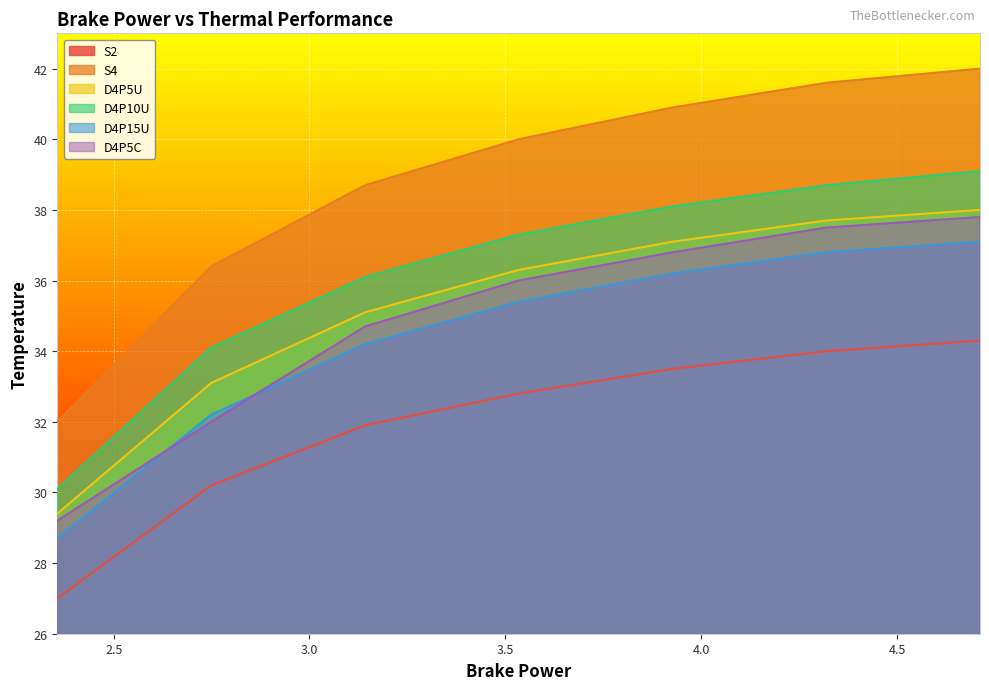

Which series has the largest total across all categories?

S4